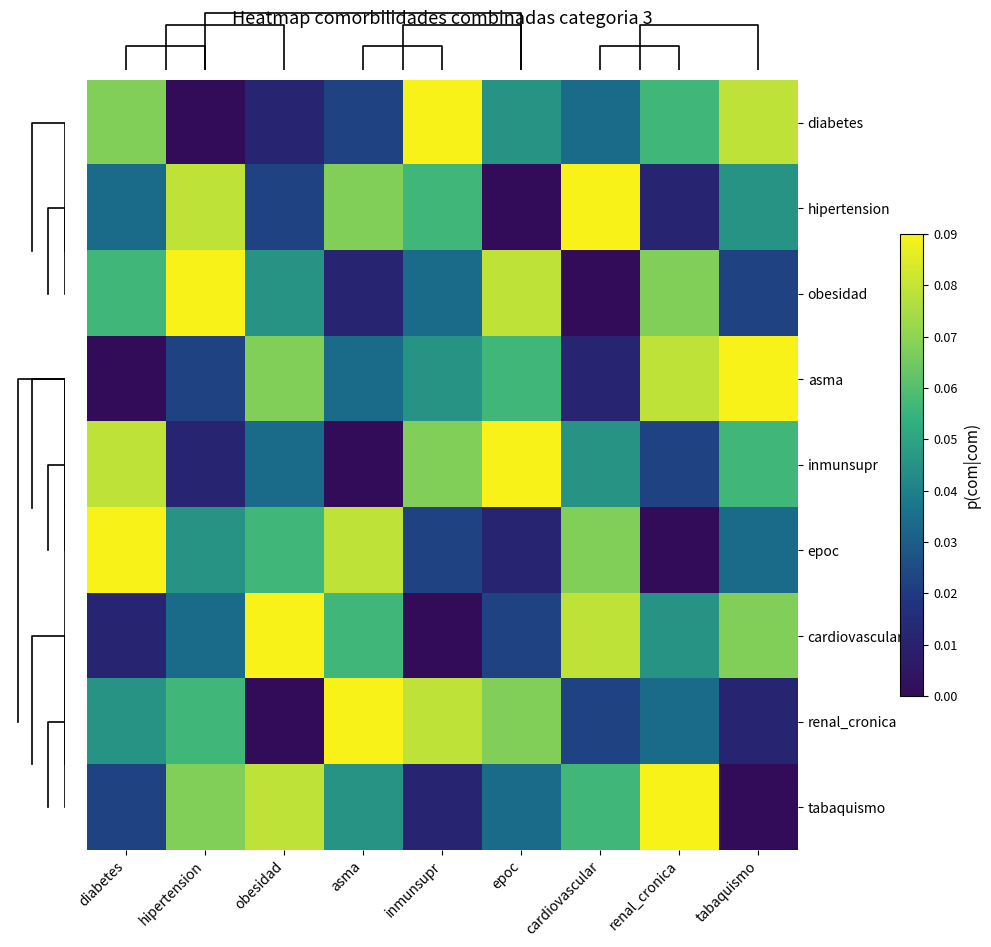

Count the number of data series in this chart.

9